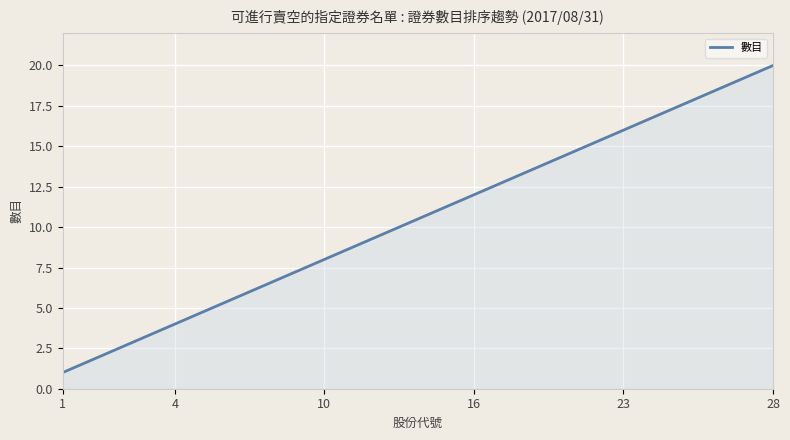

What is the difference between the maximum and minimum values?

19.0